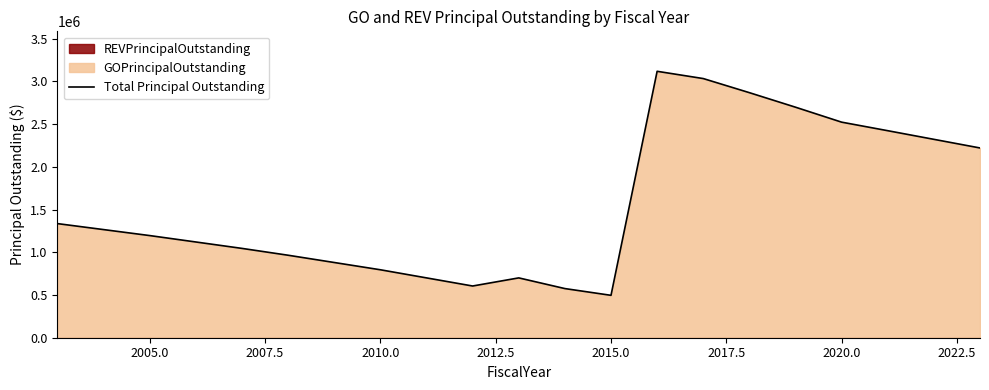

What is the difference between the maximum and minimum values?

2621000